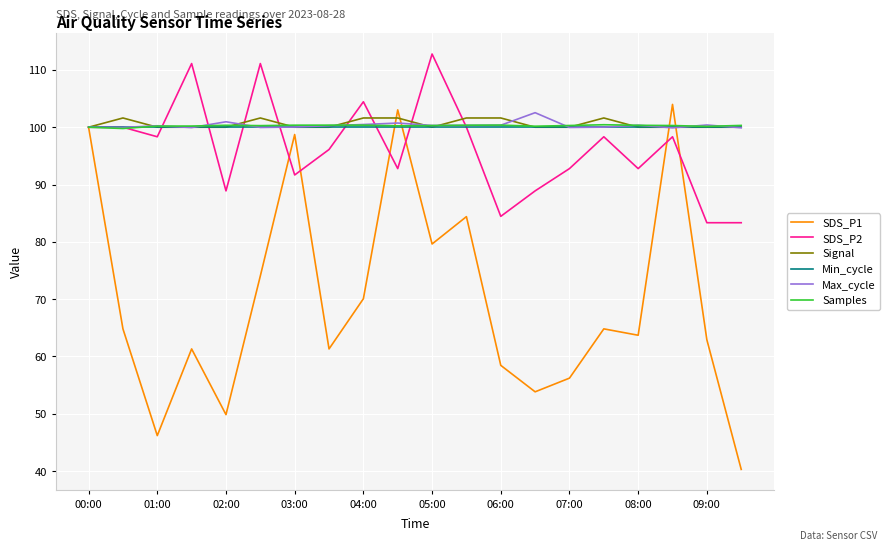

What is the smallest value displayed?

40.3